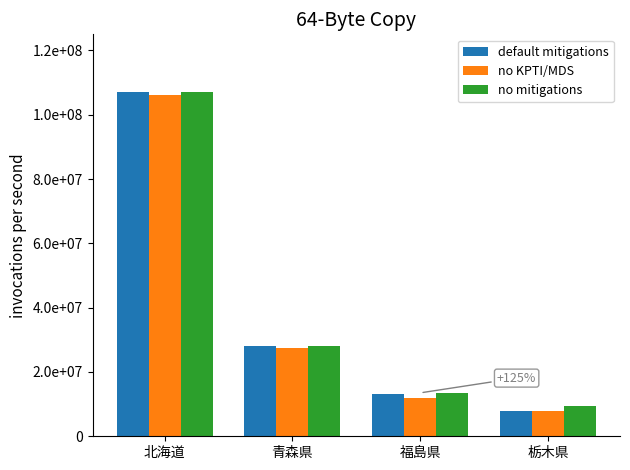

Rank the series at 青森県 from lowest to highest value.

no KPTI/MDS, default mitigations, no mitigations